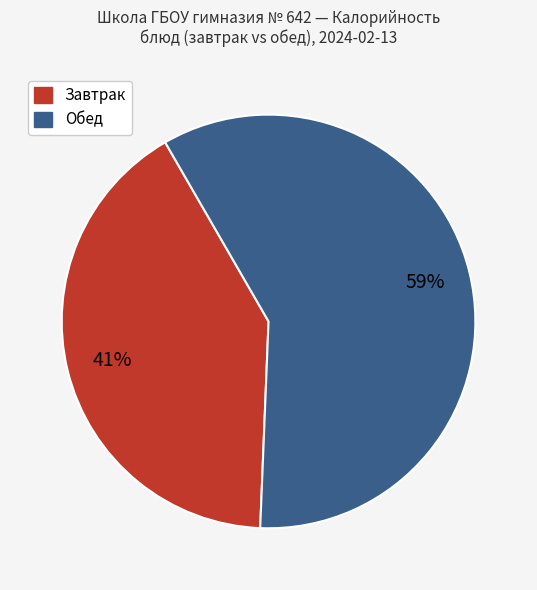

What percentage is the Завтрак slice, to the nearest percent?

41%